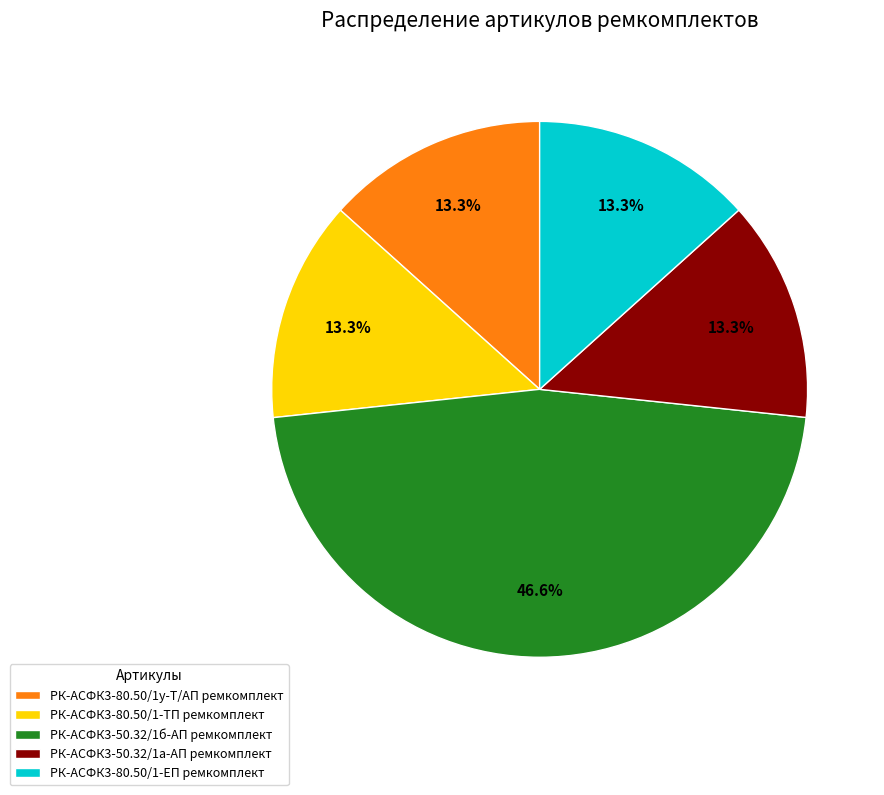

Which category has the biggest portion of the pie?

РК-АСФК3-50.32/1б-АП ремкомплект